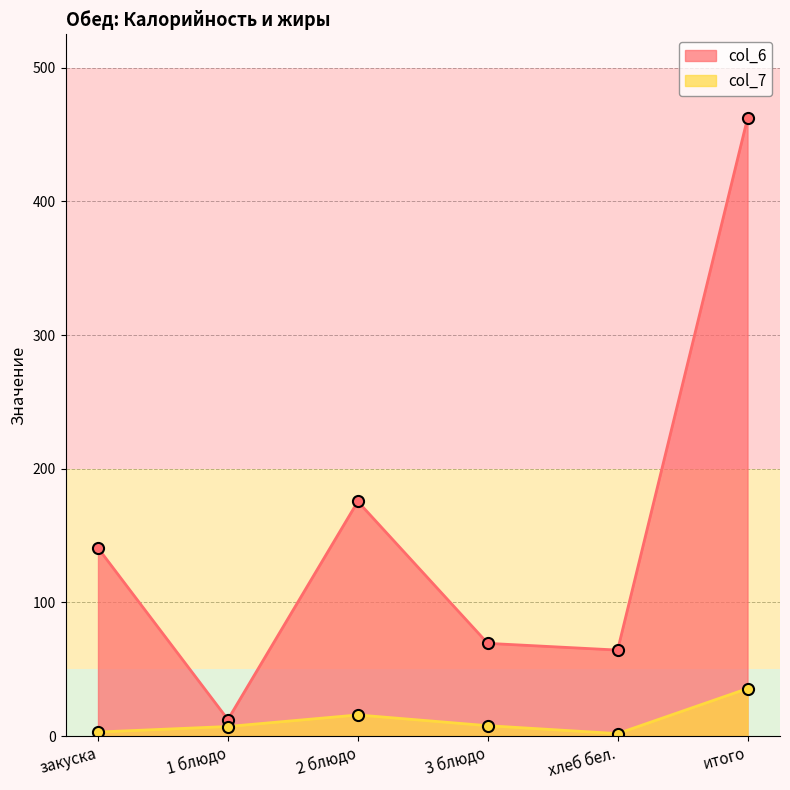

Where is col_7 nearest to the value 18?

2 блюдо